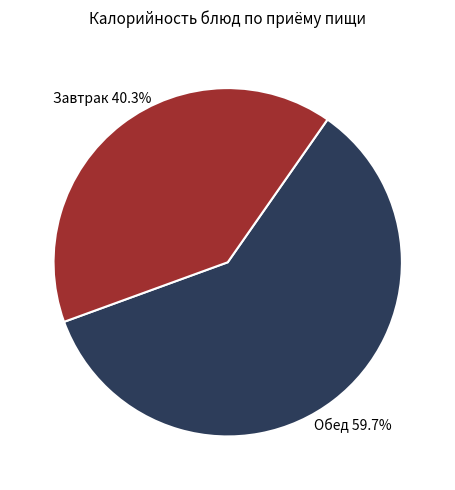

To the nearest percent, what is the average slice percentage?

50%